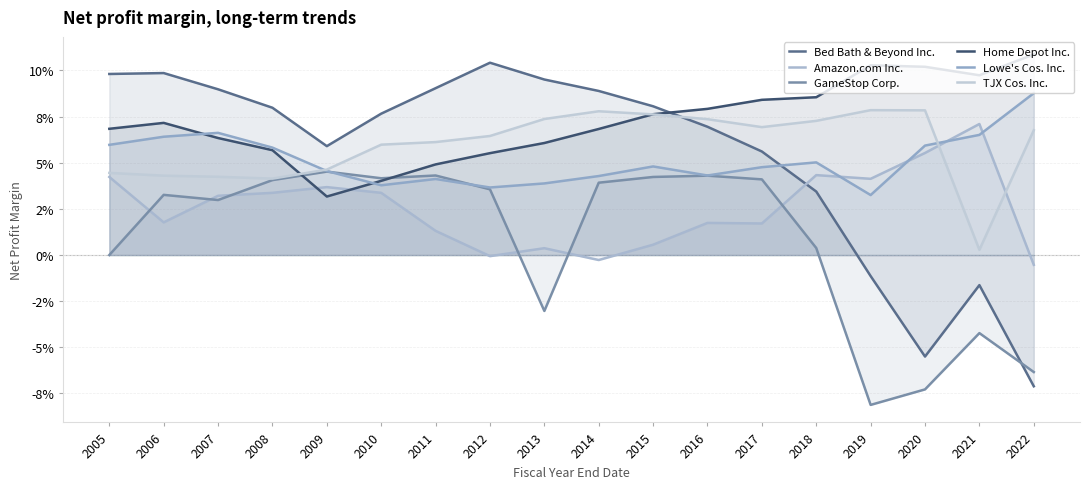

Which series ends up on top after the final intersection of Amazon.com Inc. and TJX Cos. Inc.?

TJX Cos. Inc.